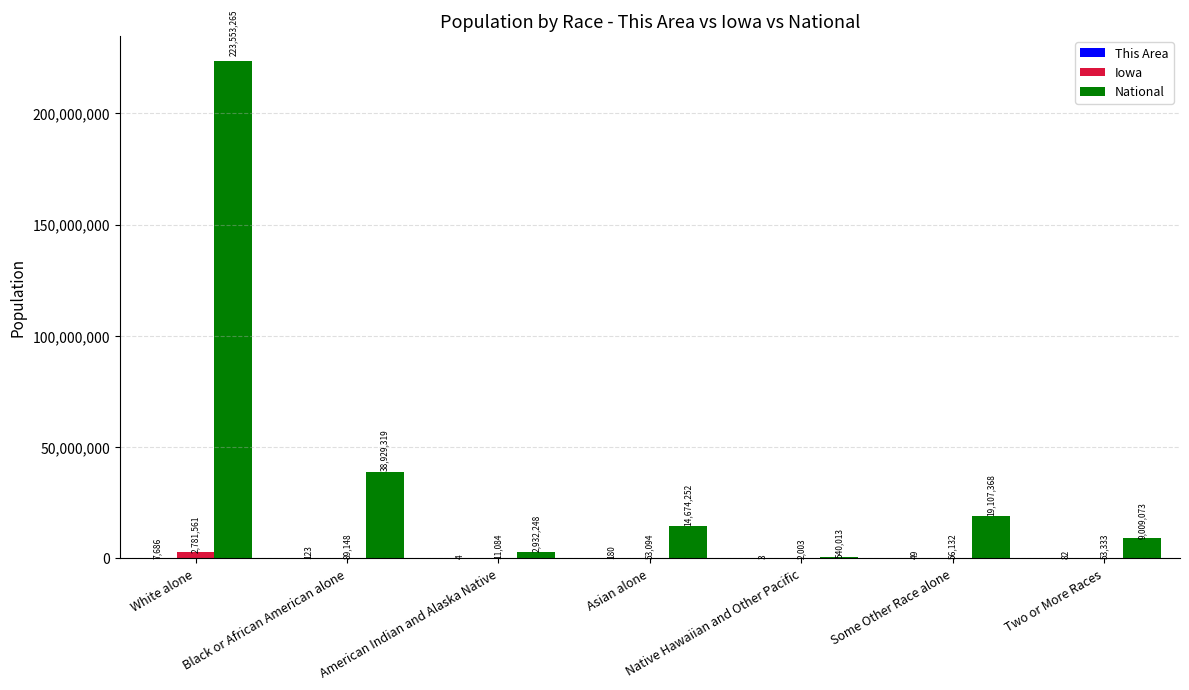

At which label is Iowa closest to 1391782?

Black or African American alone